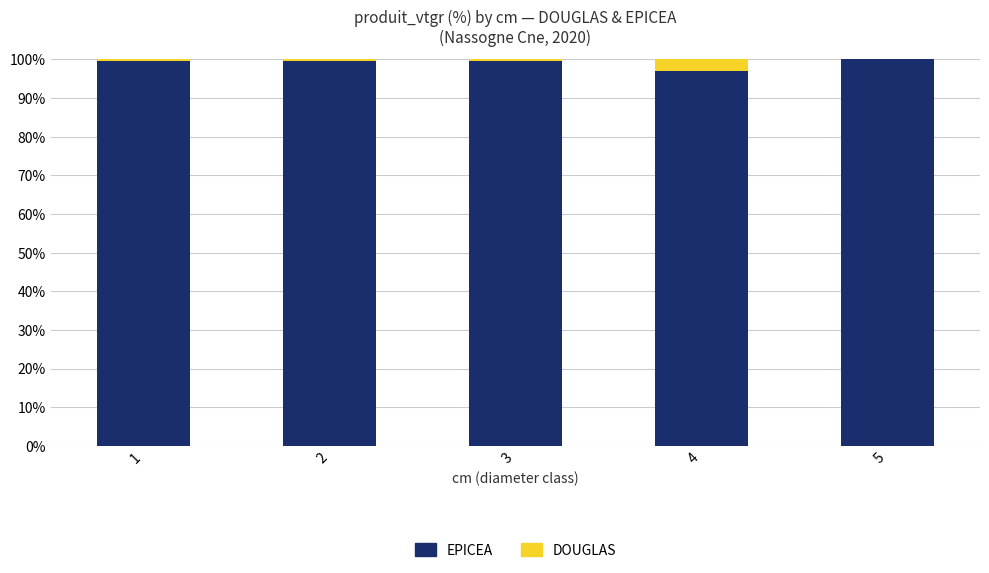

Is it true that EPICEA equals 99.6 at 3?

True